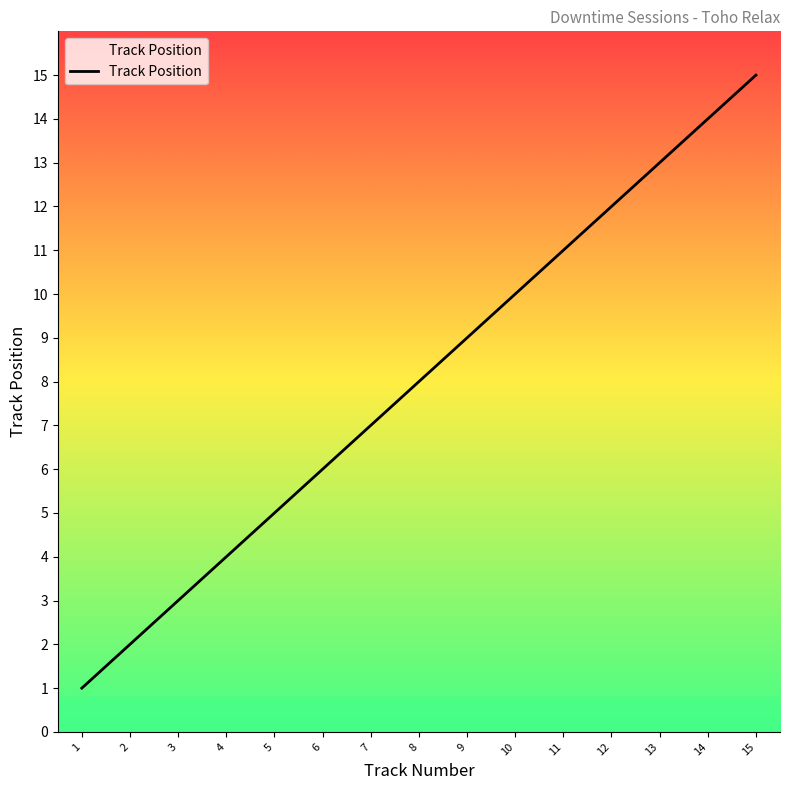

The chart shows a value of 2 at 5. True or false?

False